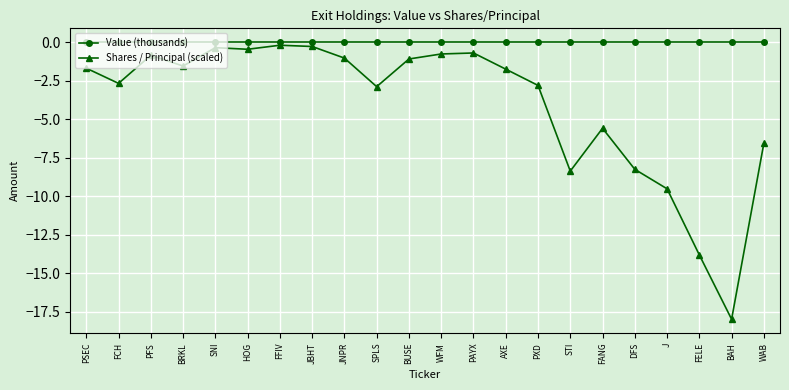

List the series in order of their overall mean, lowest first.

Shares / Principal (scaled), Value (thousands)